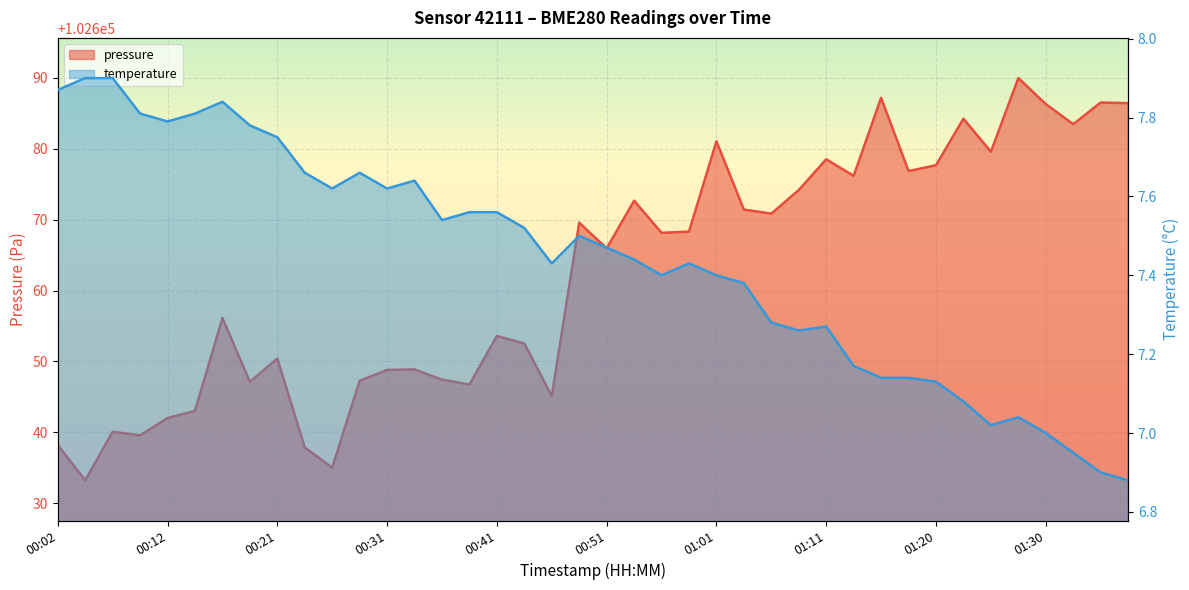

At which label does temperature first exceed 7?

00:02